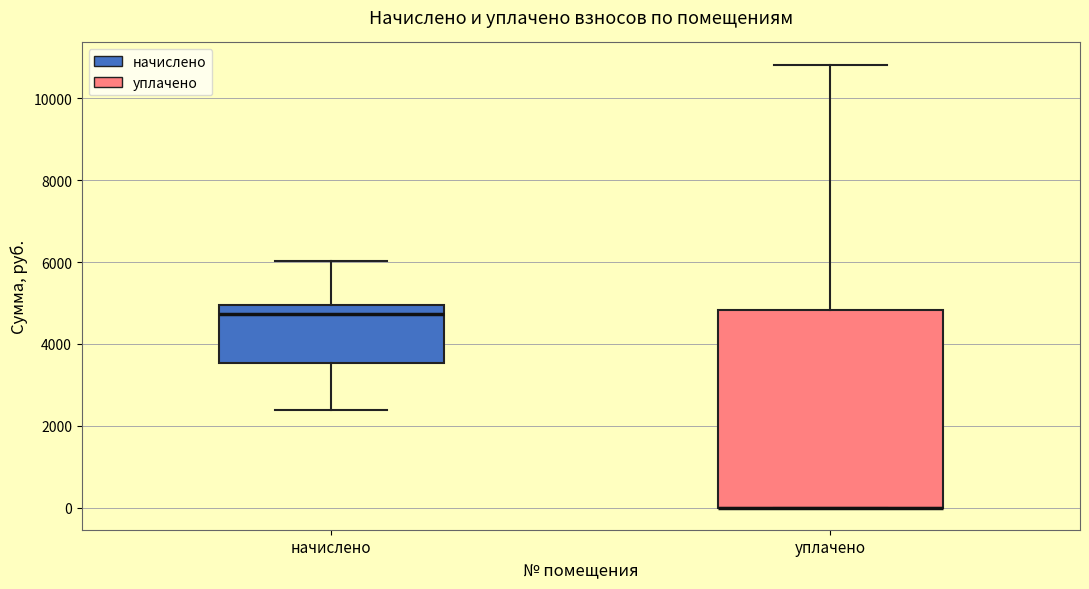

Reading left to right, transcribe this box plot: for each box, give where its median line is, the range the box spans, and where its two whiskers end, as read against the y-axis. The values are not printed on the chart, so give them approximately, as read against the axis.

начислено: median 4800, box 3600 to 5000, whiskers 2400 to 6000
уплачено: median 0 (drawn on the box's lower edge), box 0 to 4800, whiskers 0 to 10800